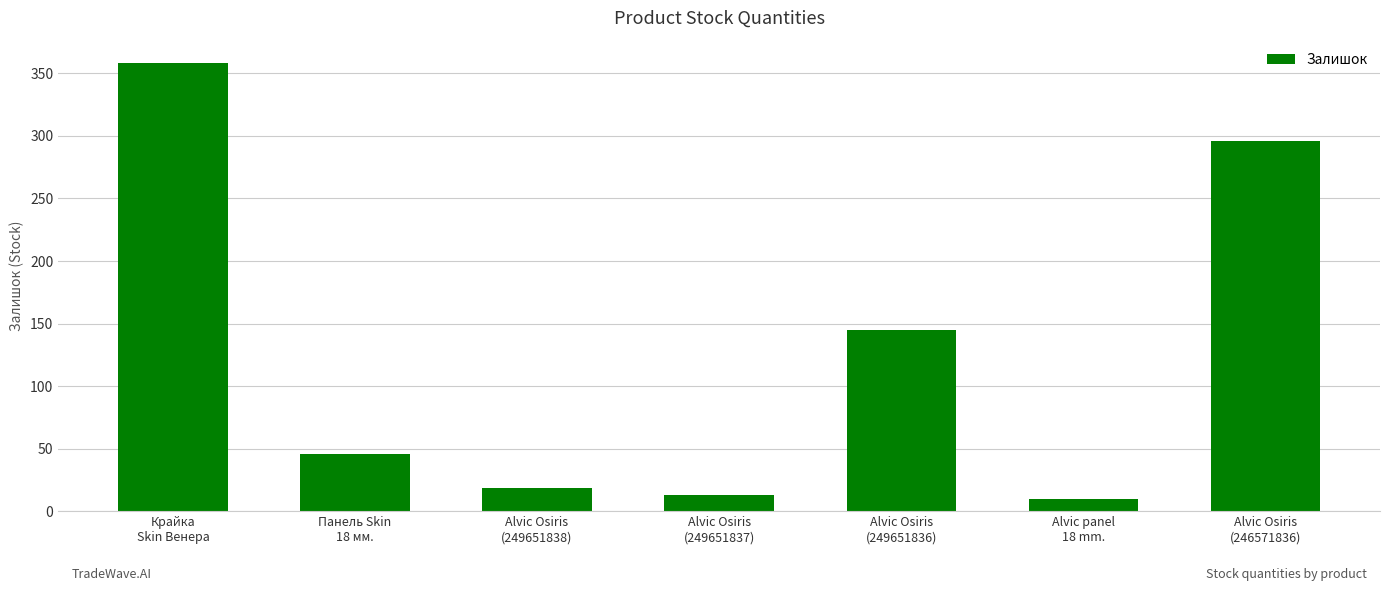

At which label is the value closest to 184?

Alvic Osiris
(249651836)